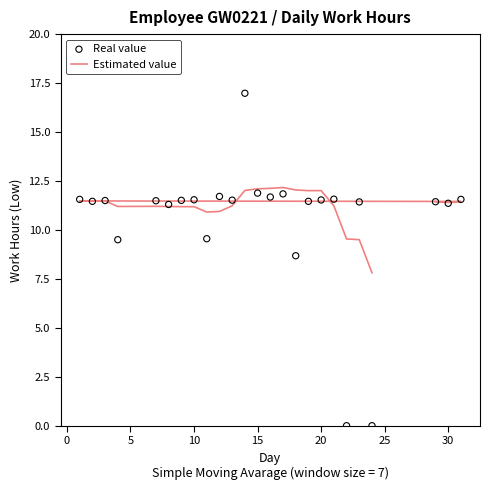

Which series has the largest total across all categories?

Estimated value